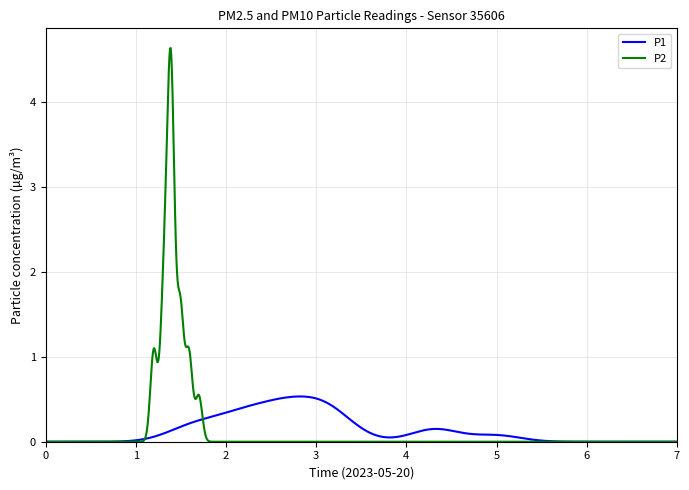

Which series has the widest spread of values?

P2